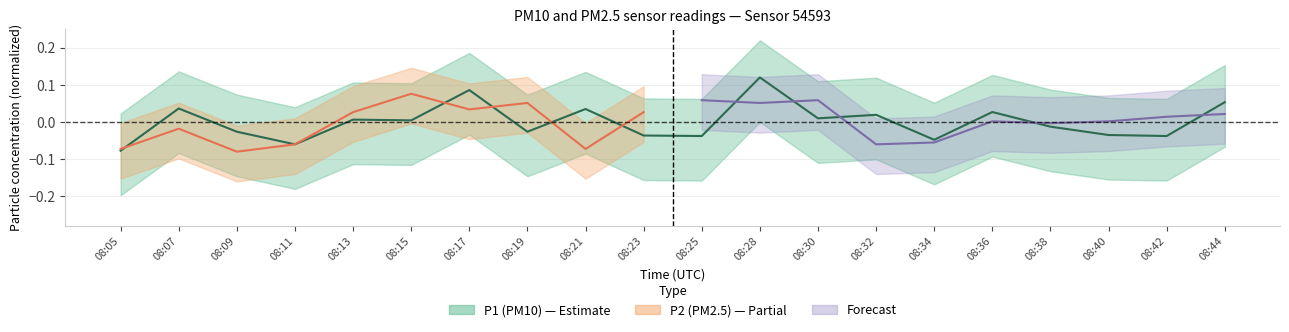

The chart shows a value of 0.0 at 08:07. True or false?

False